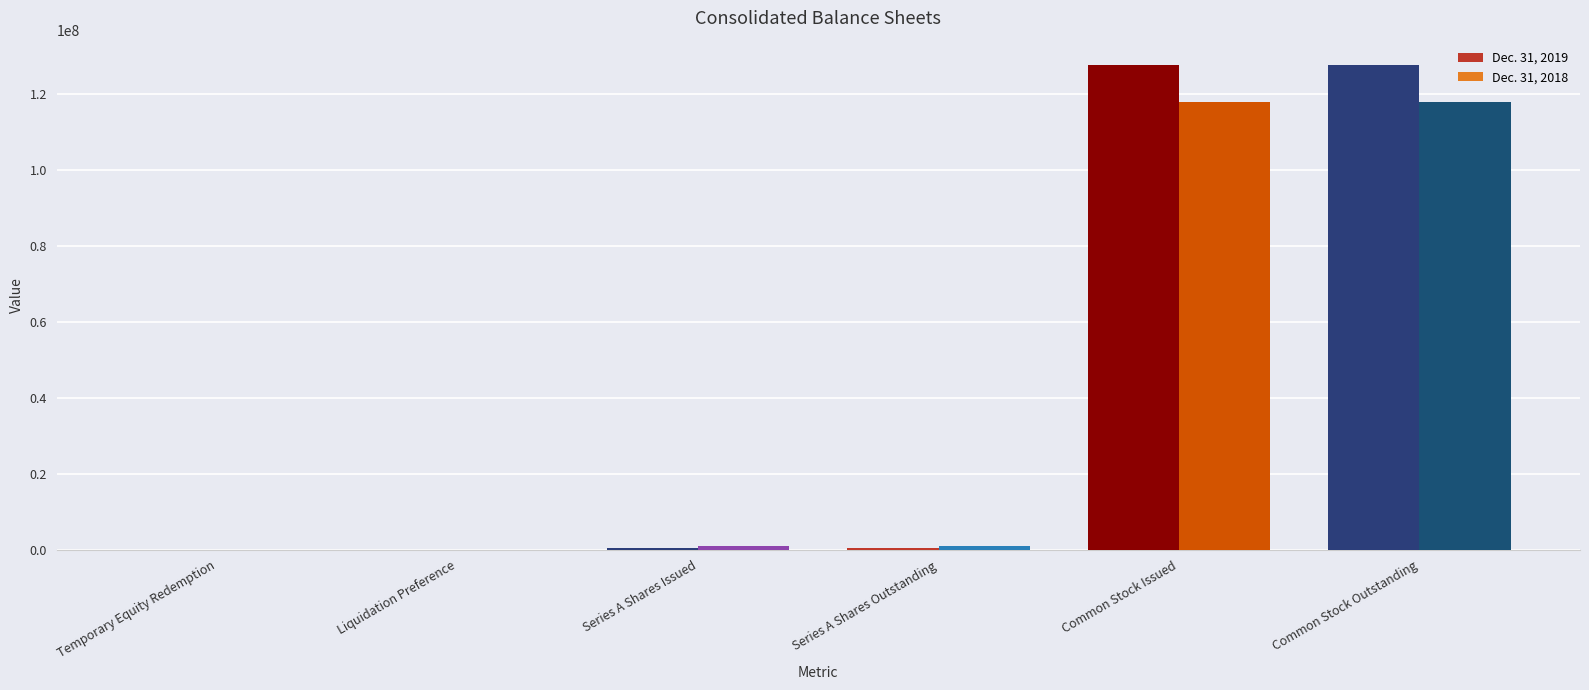

Count the number of categories in the chart.

6